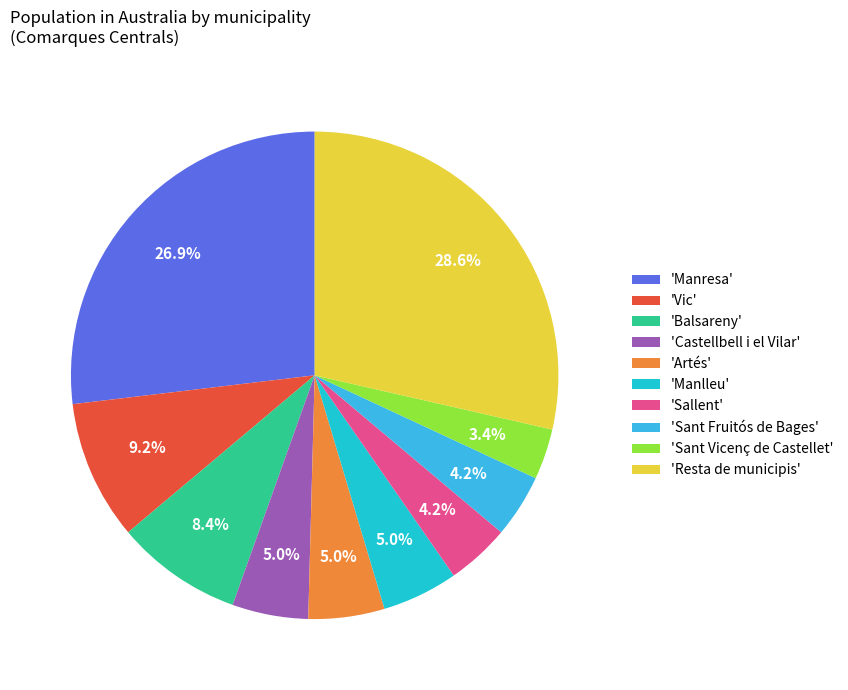

Does 'Artés' represent more than half of the total?

No